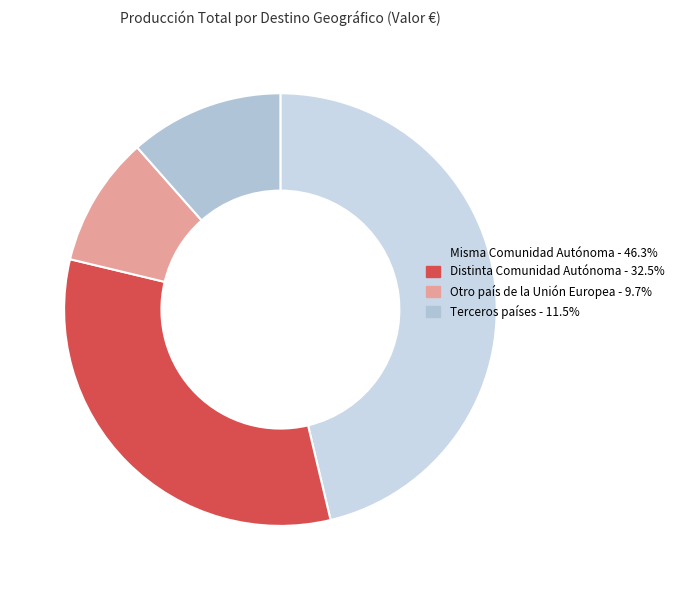

Is it true that Misma Comunidad Autónoma is 46% of the pie?

True